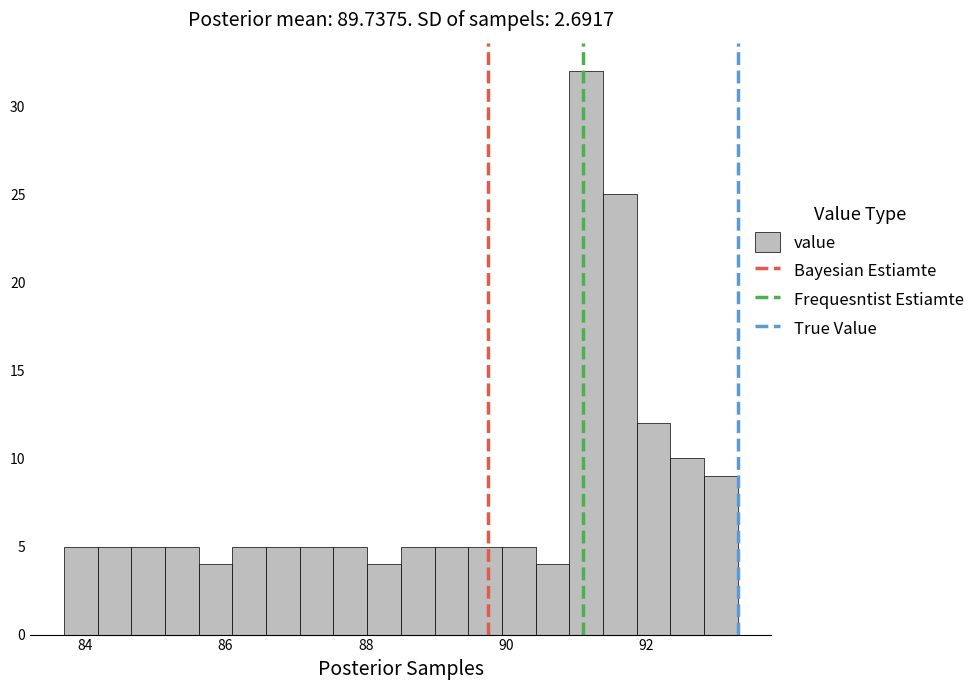

Around what value on the x-axis is the tallest bar? Give the approximate position of its centre, as read against the axis.

91.2